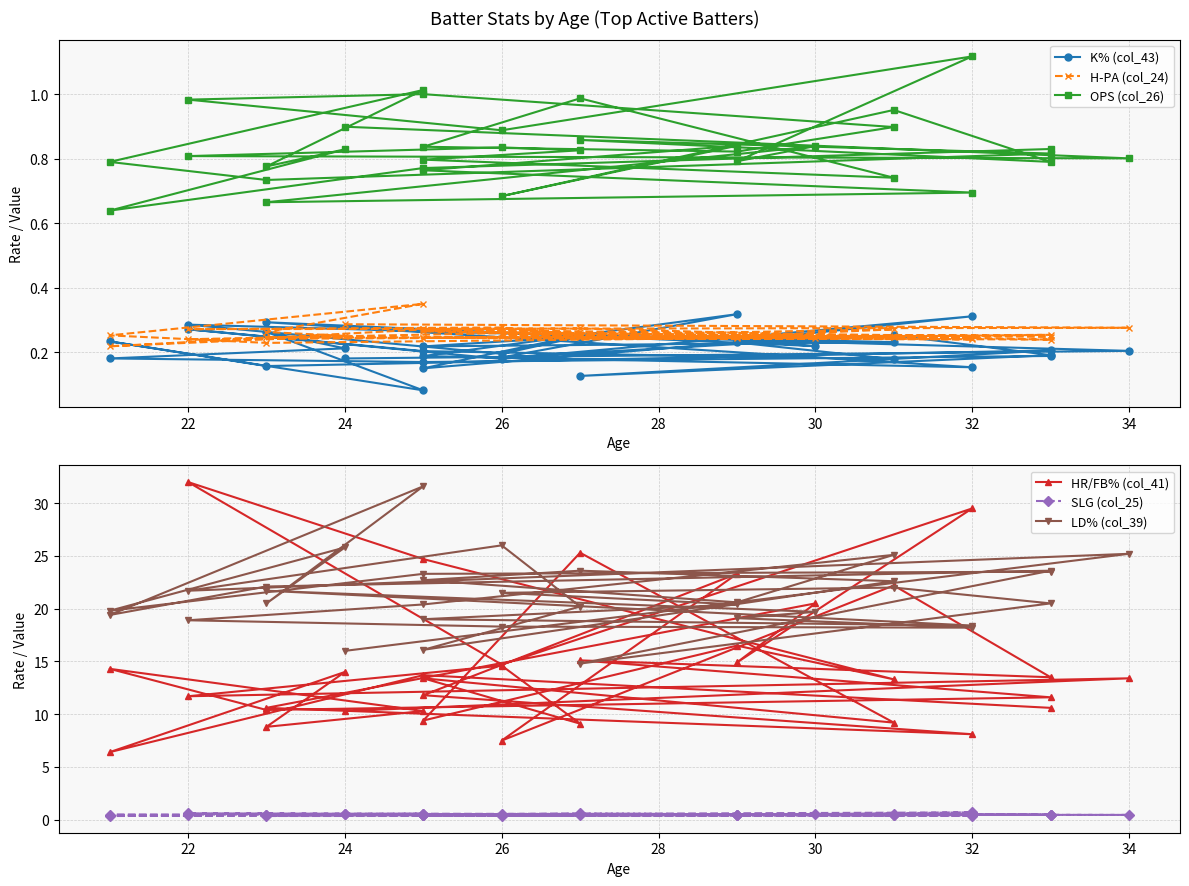

At which category does HR/FB% (col_41) reach its first local valley?

22